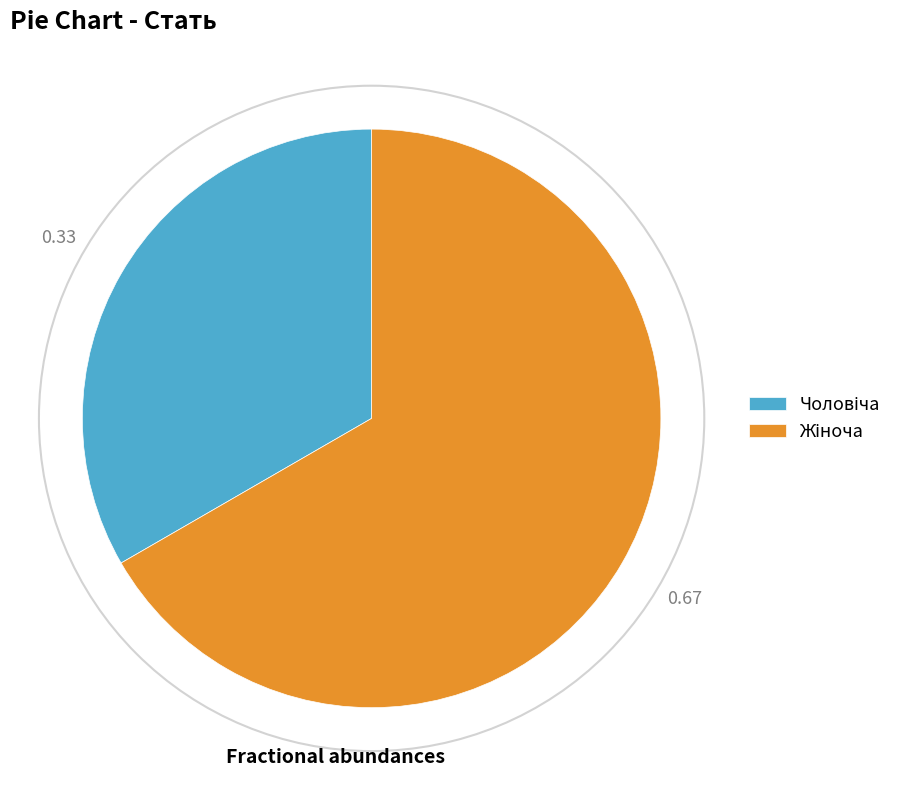

Is there a majority slice in this chart?

Yes